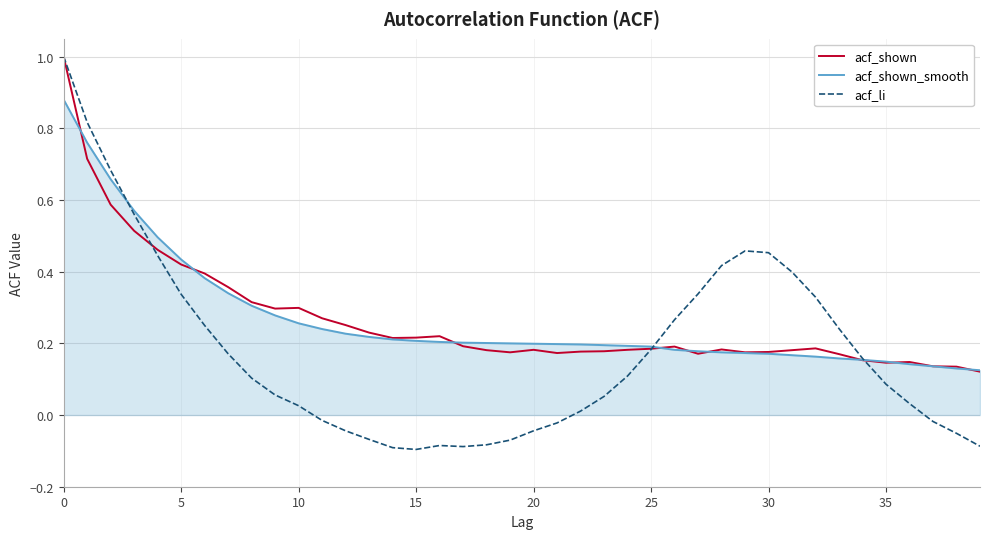

Which series has the widest spread of values?

acf_li